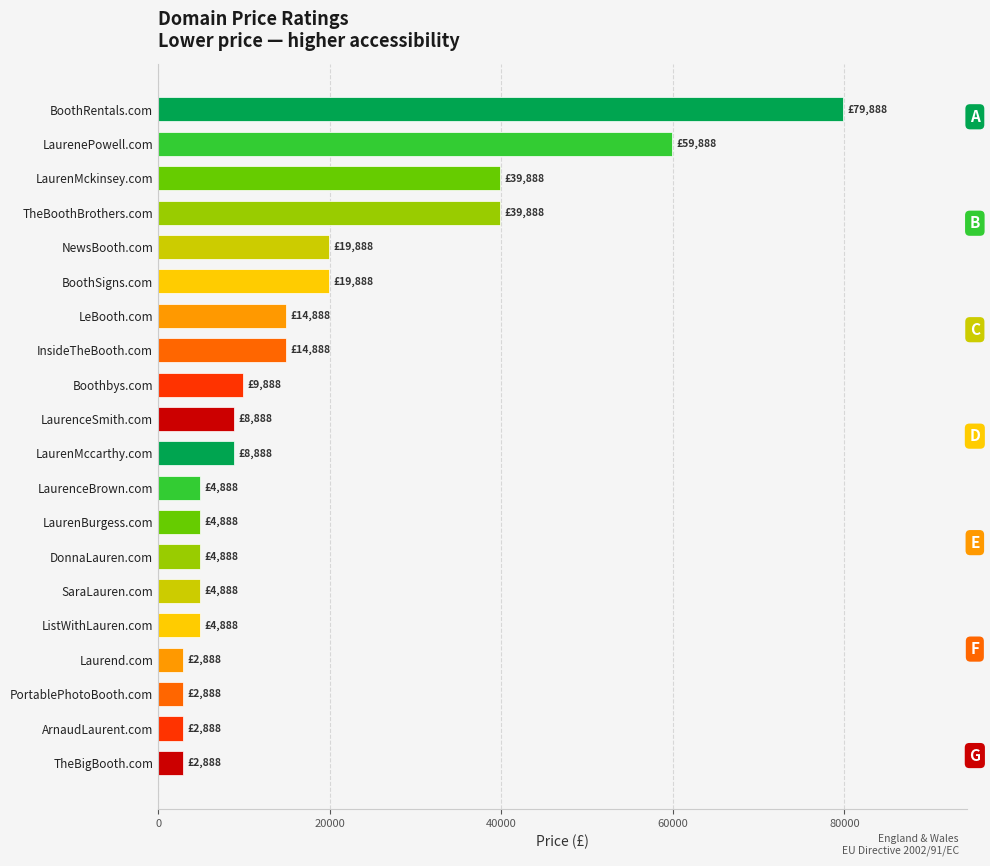

What is the label of the 4th bar from the top?

TheBoothBrothers.com